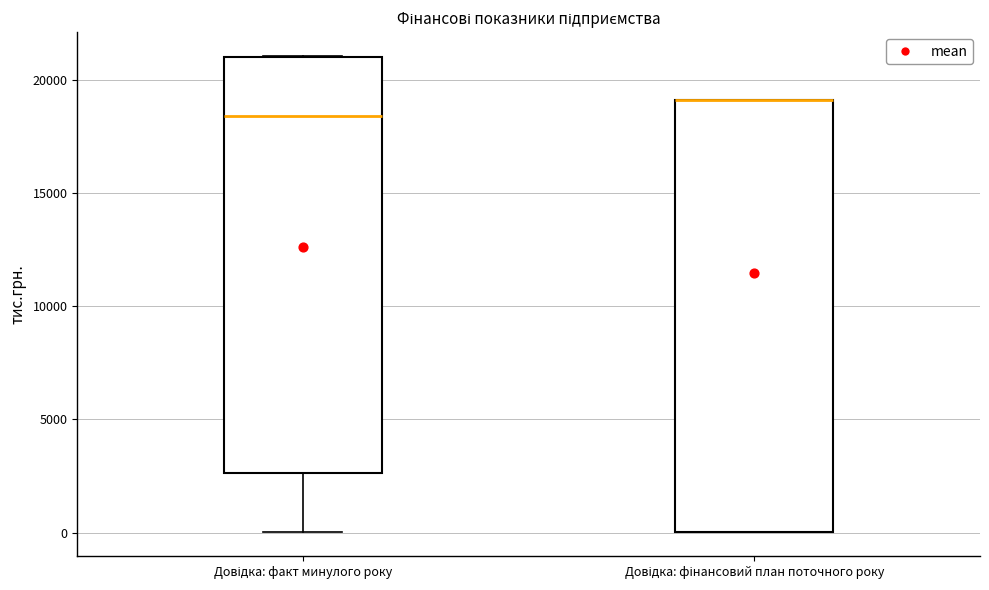

Which box is the tallest, from its lower edge to its upper edge?

Довідка: фінансовий план поточного року